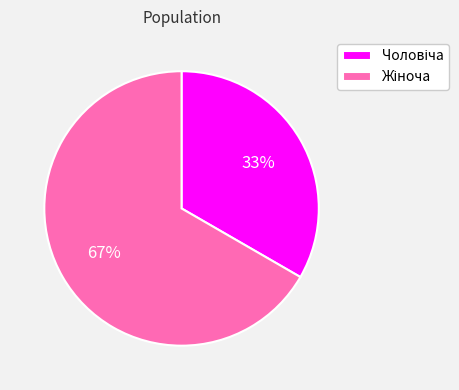

To the nearest percent, what is the average slice percentage?

50%